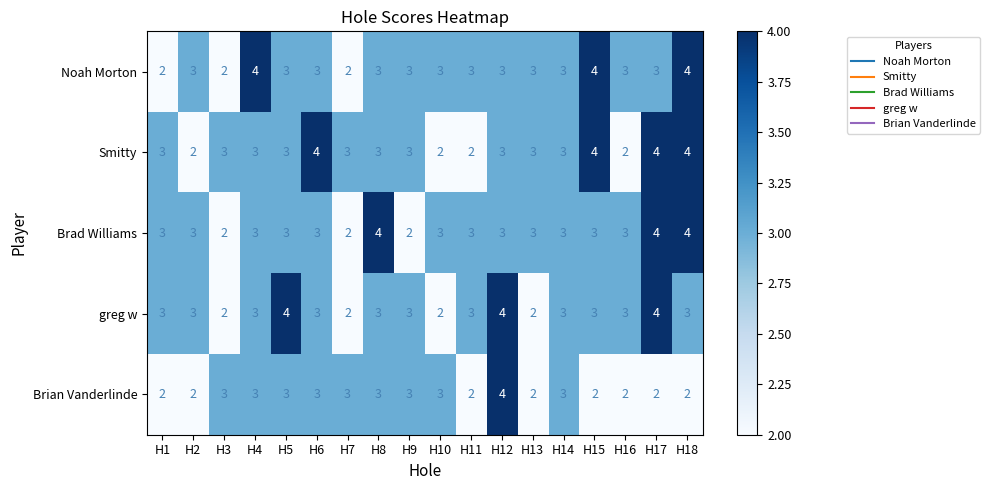

How many distinct data groups are displayed?

5